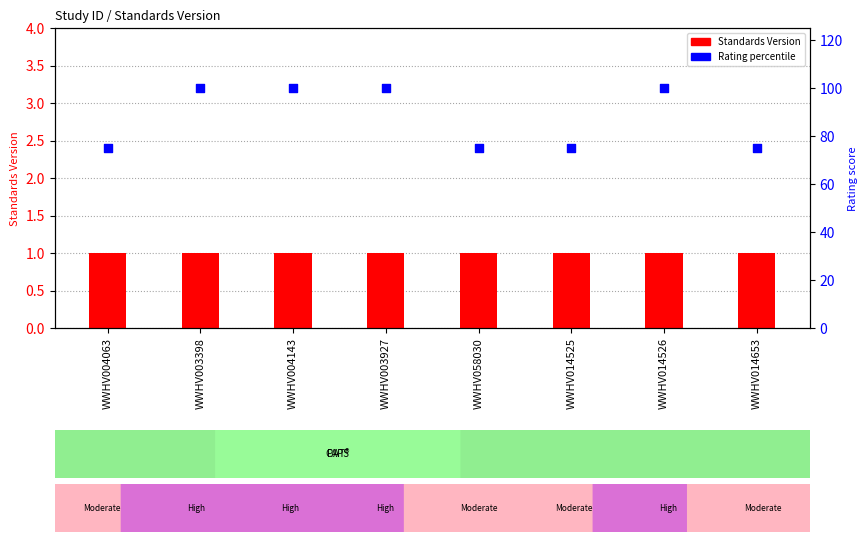

At how many categories does at least one series exceed 81?

4